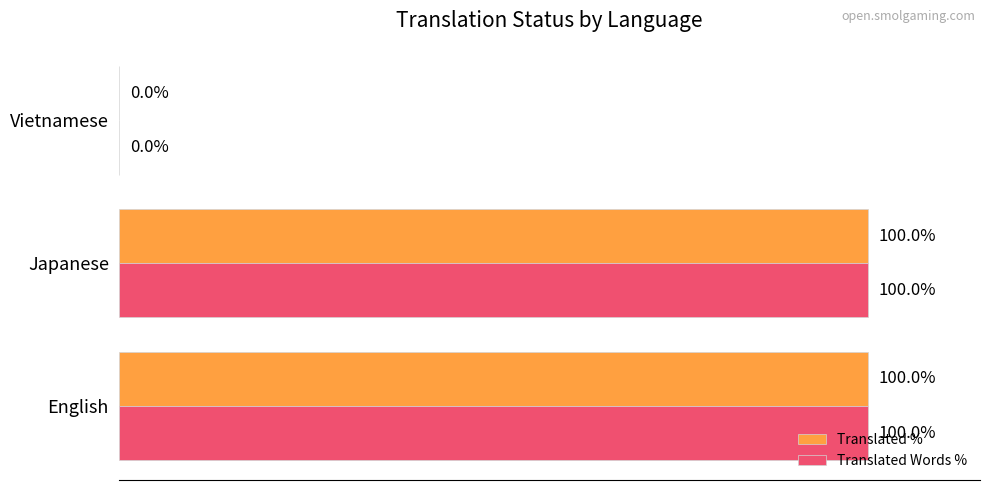

Is the value of Translated Words % at English greater than the value of Translated % at Vietnamese?

Yes